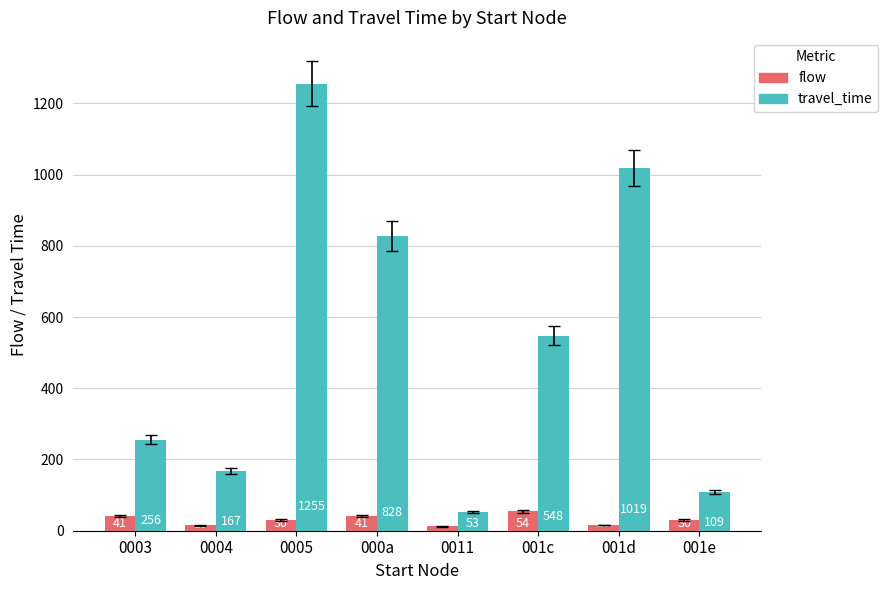

Reading right to left, what are all the values shown in this chart?

flow: 30	16	54	12	41	30	15	41
travel_time: 109	1019	548	53	828	1255	167	256